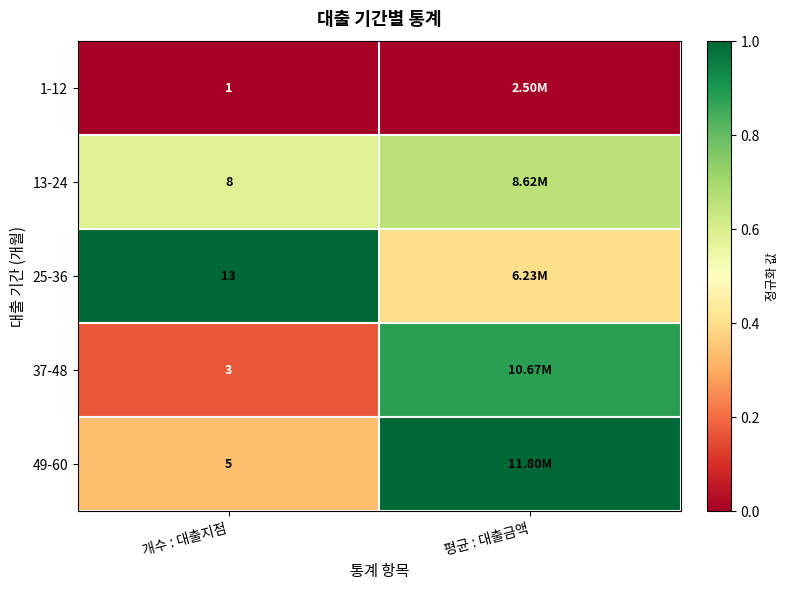

Is the value of 13-24 at 개수 : 대출지점 greater than the value of 1-12 at 개수 : 대출지점?

Yes